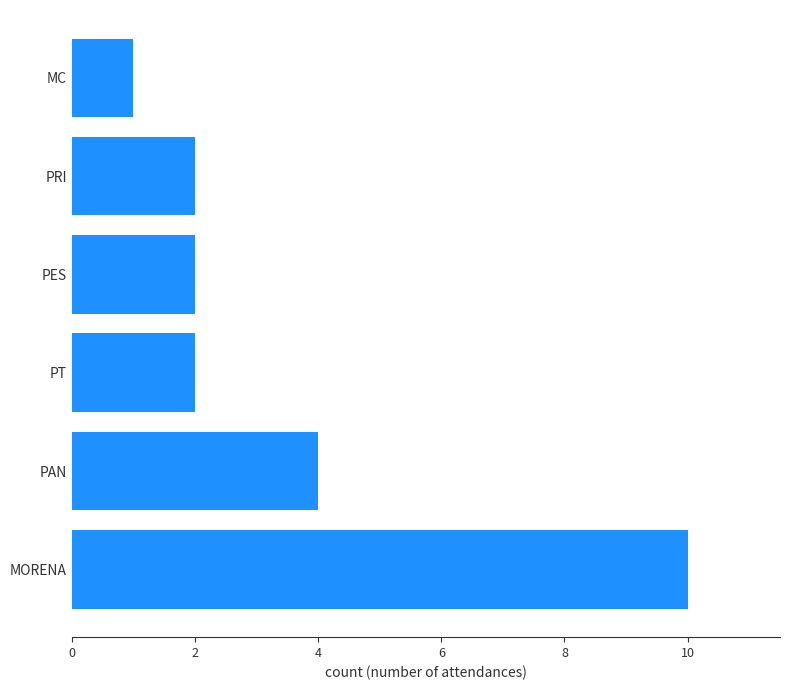

Which has a higher value, PES or MORENA?

MORENA